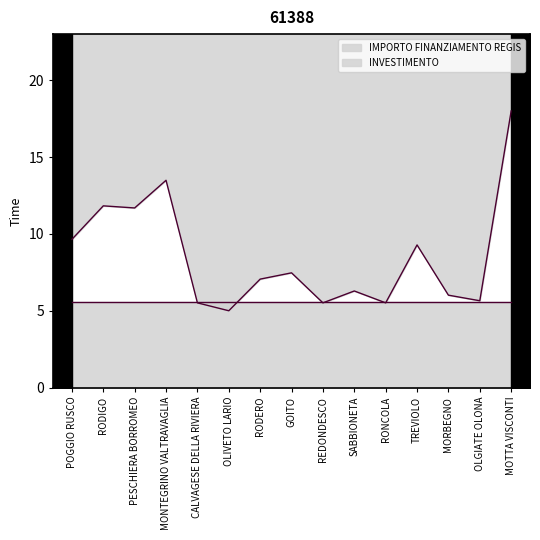

What position from the right is MORBEGNO?

3